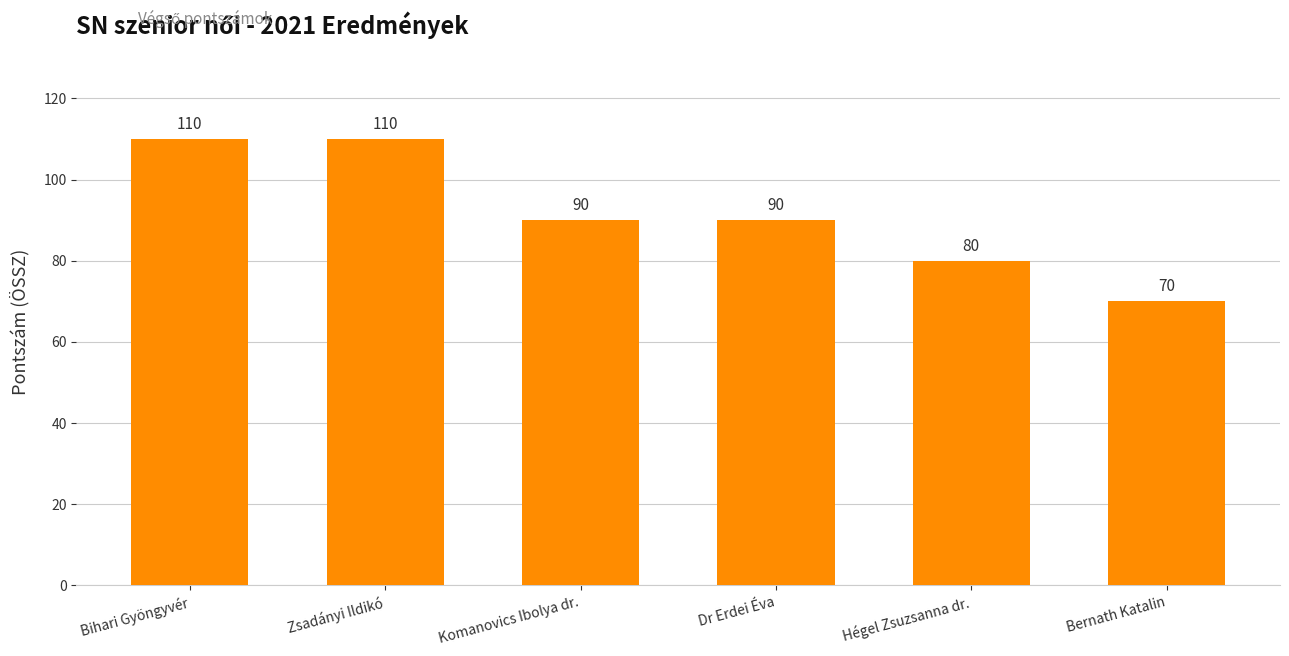

Is it true that the value at Dr Erdei Éva is 159?

False